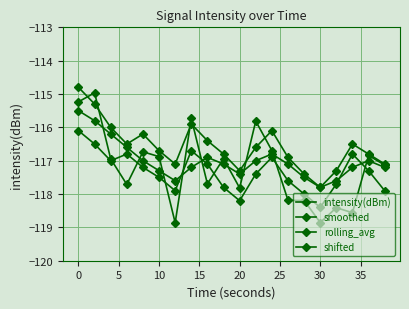

Reading left to right, transcribe all the data shown in this chart.

intensity(dBm): -115.2	-115.0	-116.9	-117.7	-116.7	-116.9	-118.9	-115.7	-117.7	-116.9	-117.8	-115.8	-116.7	-118.2	-118.2	-118.9	-118.4	-118.6	-116.8	-117.1
smoothed: -116.1	-116.5	-117.0	-116.8	-117.2	-117.5	-117.9	-116.7	-117.1	-117.8	-118.2	-117.4	-116.9	-117.6	-118.0	-118.4	-117.7	-116.8	-117.3	-117.9
rolling_avg: -115.5	-115.8	-116.2	-116.6	-117.0	-117.3	-117.6	-117.2	-116.9	-117.1	-117.4	-117.0	-116.8	-117.1	-117.5	-117.8	-117.6	-117.2	-117.0	-117.2
shifted: -114.8	-115.3	-116.0	-116.5	-116.2	-116.7	-117.1	-115.9	-116.4	-116.8	-117.3	-116.6	-116.1	-116.9	-117.4	-117.8	-117.3	-116.5	-116.8	-117.1